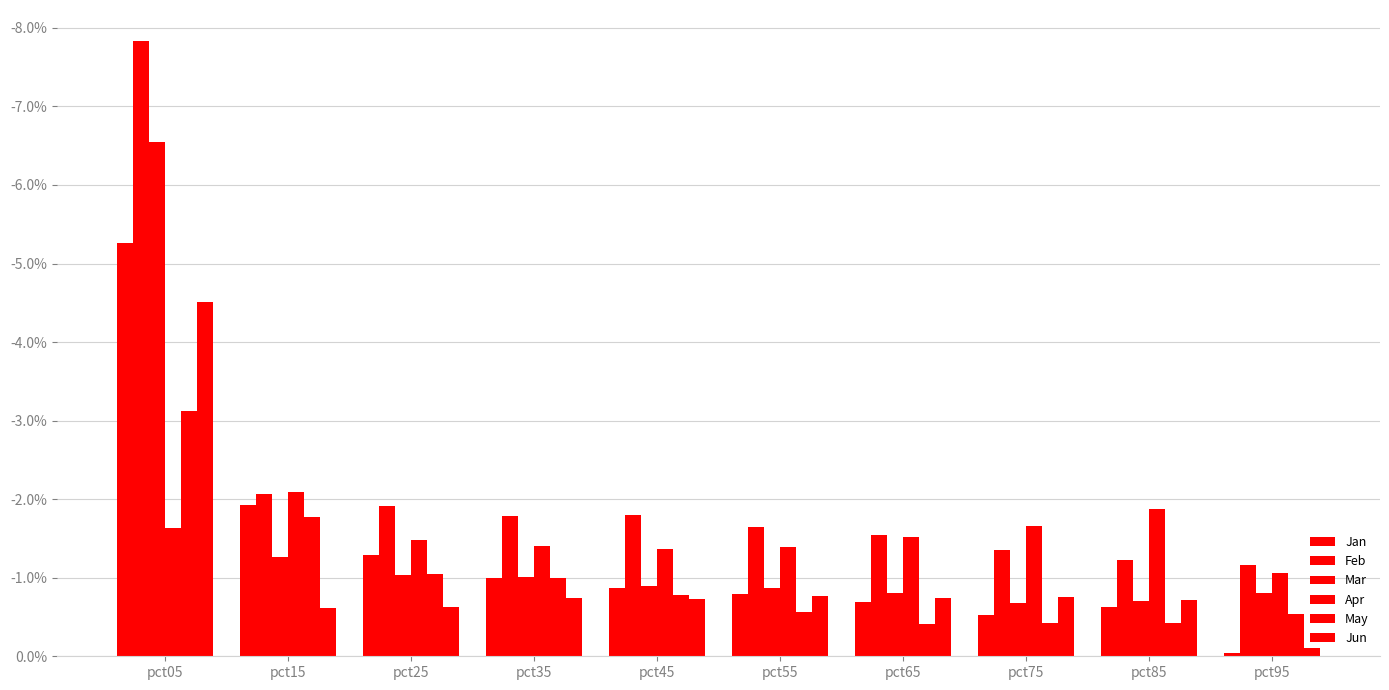

How many bars are there in each group?

6